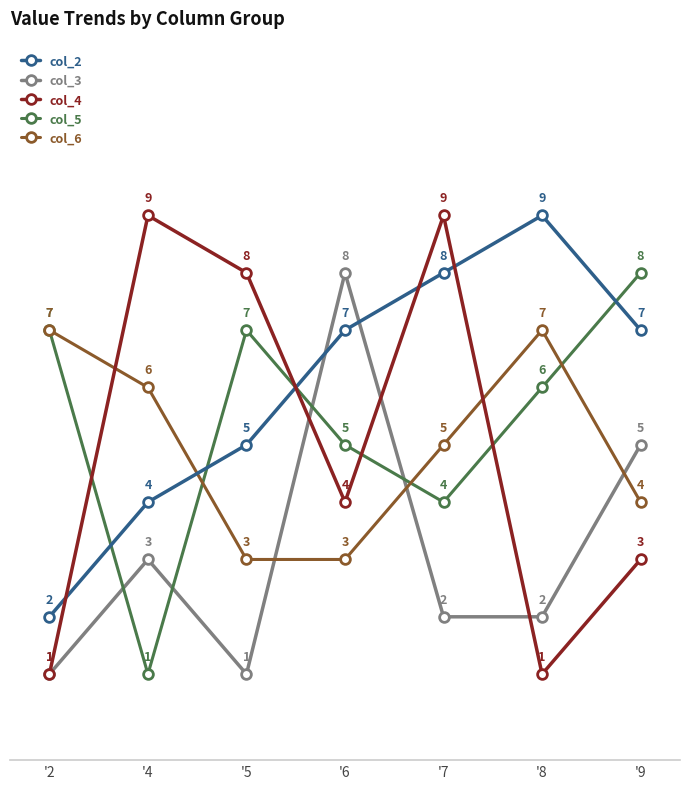

Reading right to left, transcribe all the data shown in this chart.

col_2: '9=7	'8=9	'7=8	'6=7	'5=5	'4=4	'2=2
col_3: '9=5	'8=2	'7=2	'6=8	'5=1	'4=3	'2=1
col_4: '9=3	'8=1	'7=9	'6=4	'5=8	'4=9	'2=1
col_5: '9=8	'8=6	'7=4	'6=5	'5=7	'4=1	'2=7
col_6: '9=4	'8=7	'7=5	'6=3	'5=3	'4=6	'2=7